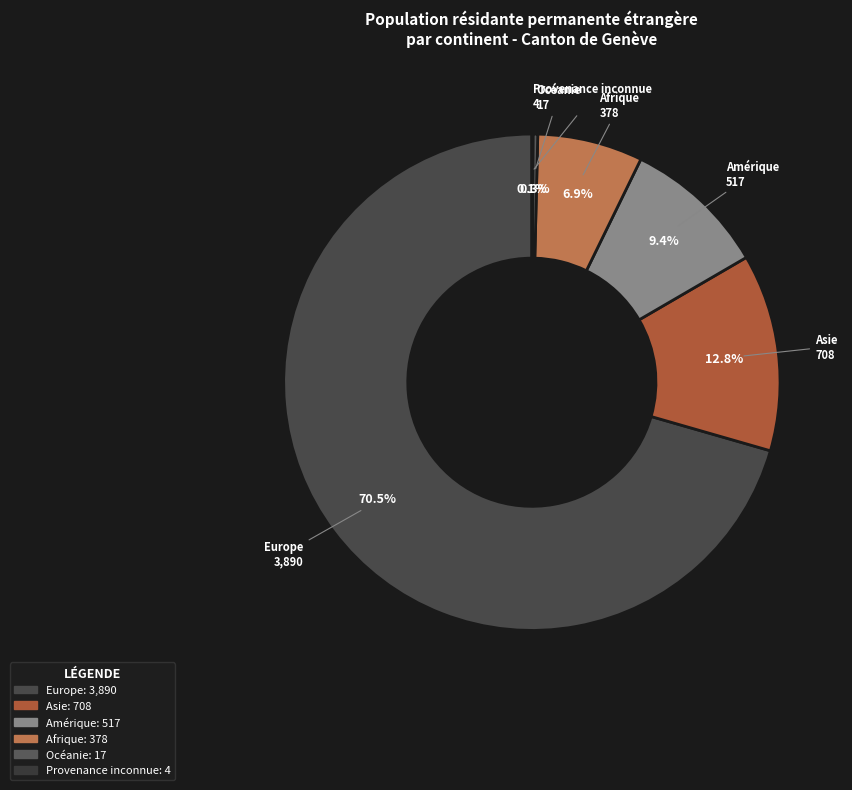

What portion of the pie excludes Europe?

29.5%